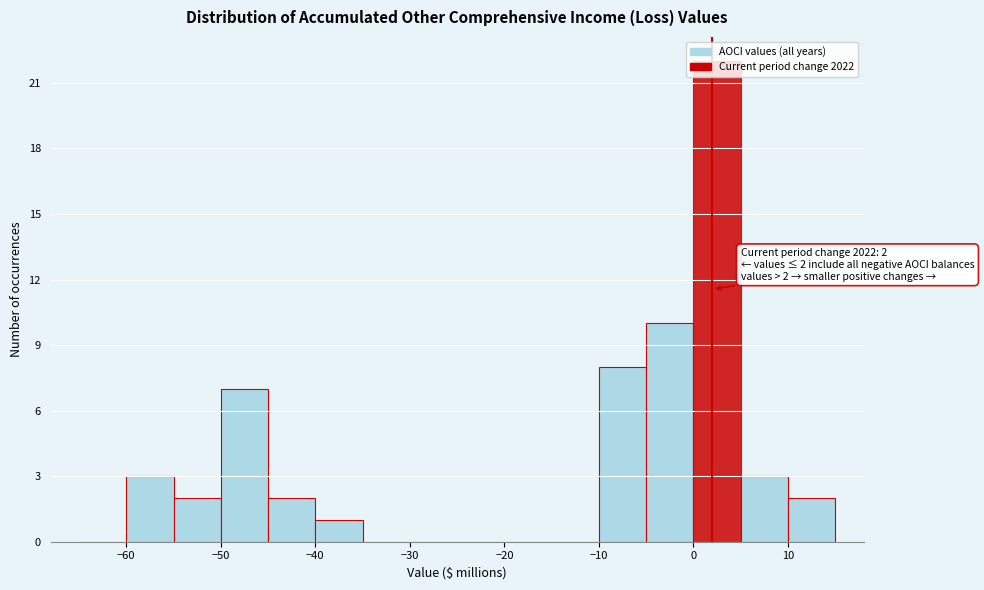

Which range on the x-axis has the tallest bar?

0 to 5